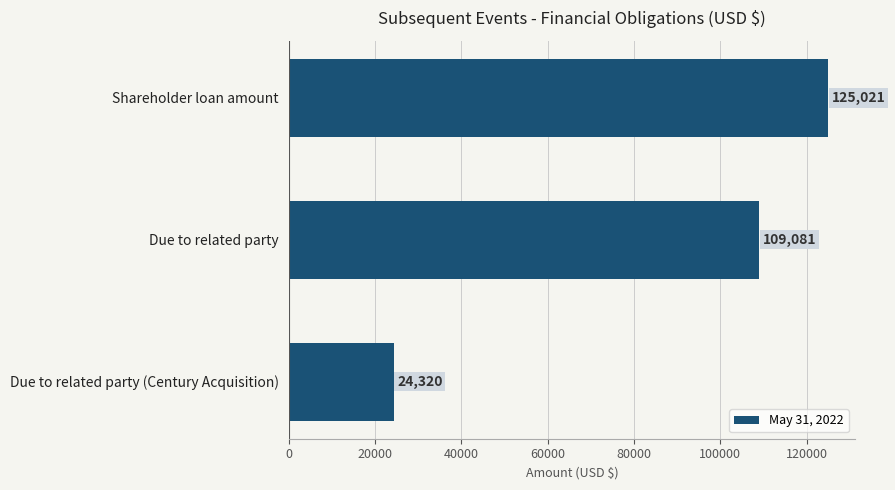

Reading bottom to top, extract all data points from this chart.

Due to related party (Century Acquisition)=24320	Due to related party=109081	Shareholder loan amount=125021